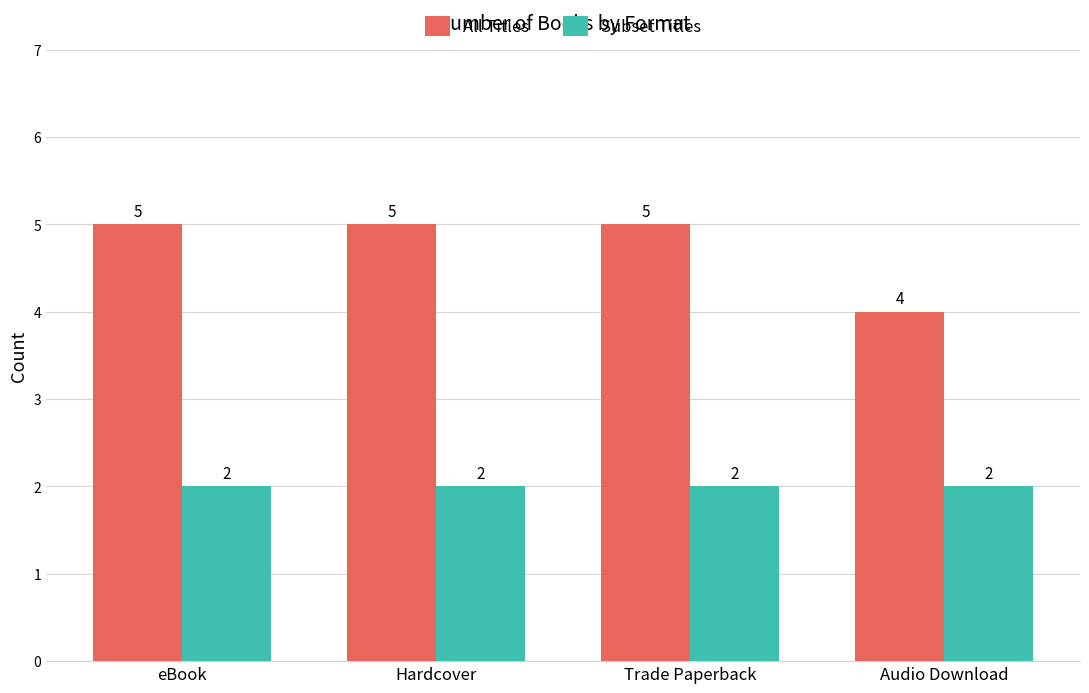

At eBook, list the series in order from largest to smallest.

All Titles, Subset Titles